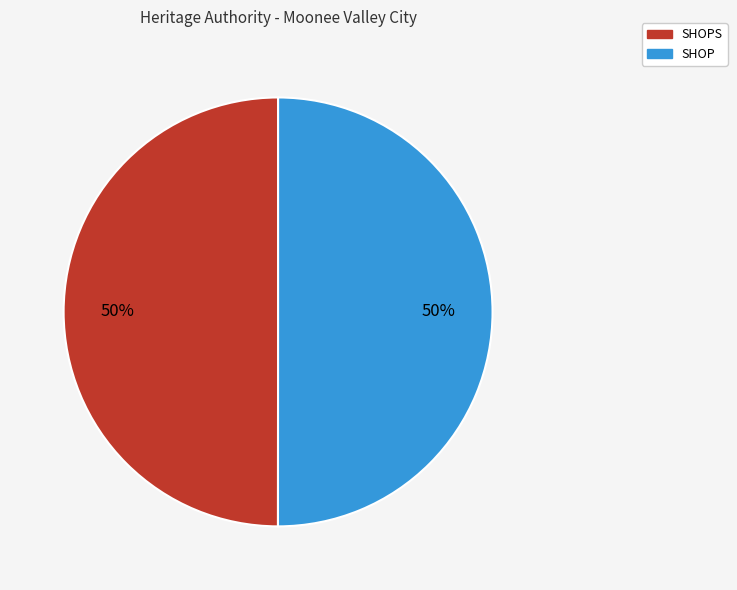

How many slices are in this pie chart?

2